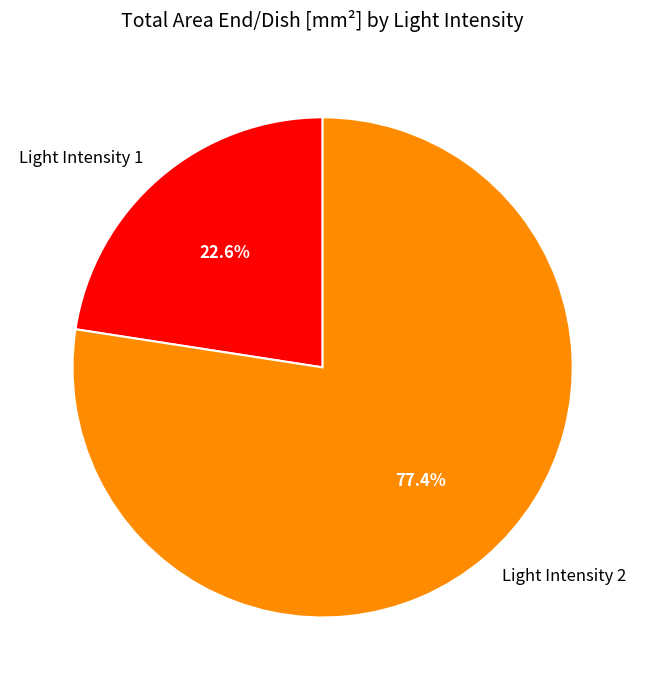

Does any single category account for the majority?

Yes